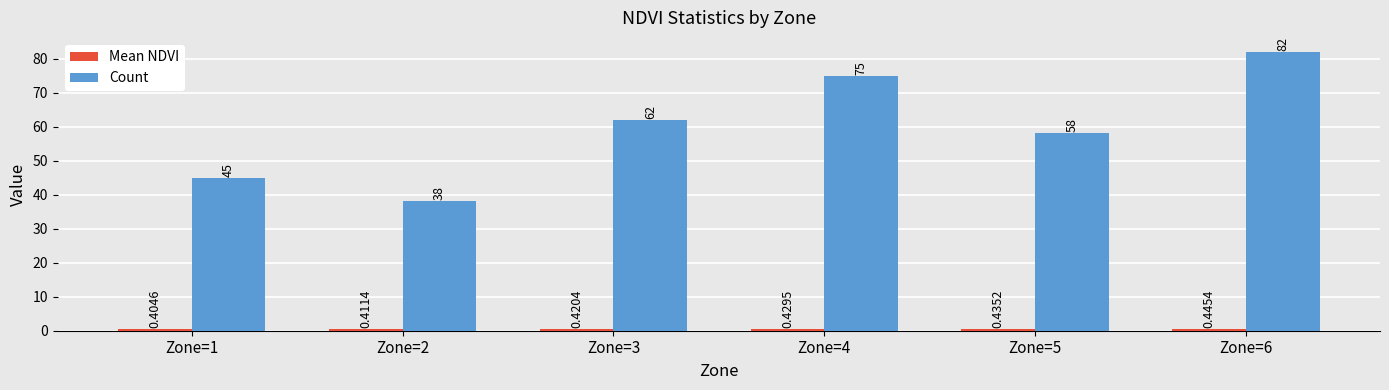

What is the difference between the Count values at Zone=3 and Zone=5?

4.0